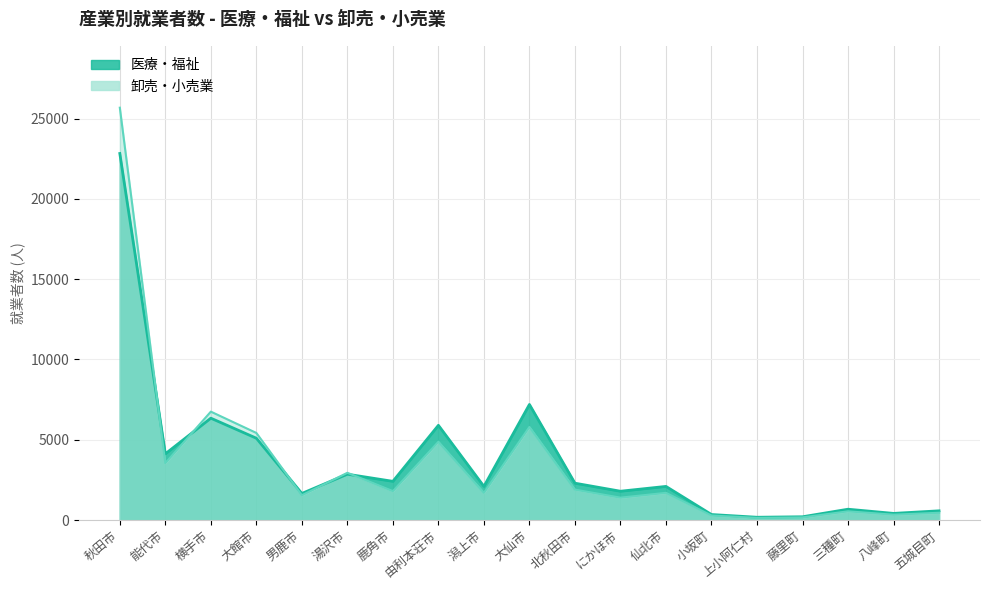

Which series has the largest range (max minus min)?

卸売・小売業